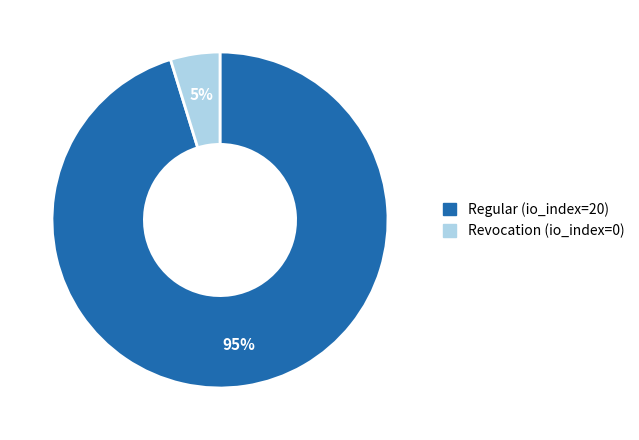

Which category has the smallest portion of the pie?

Revocation (io_index=0)